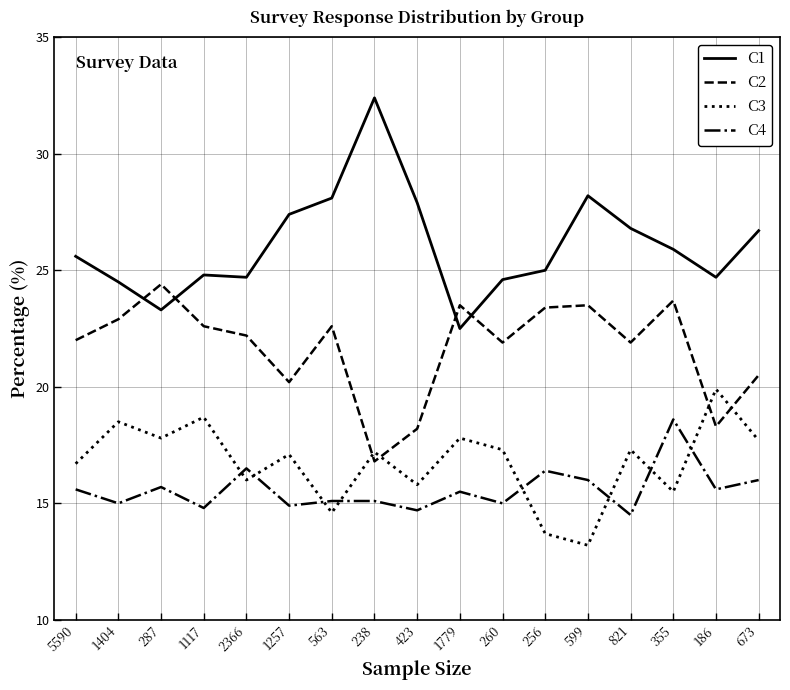

True or false: C4 and C2 intersect in this chart.

False